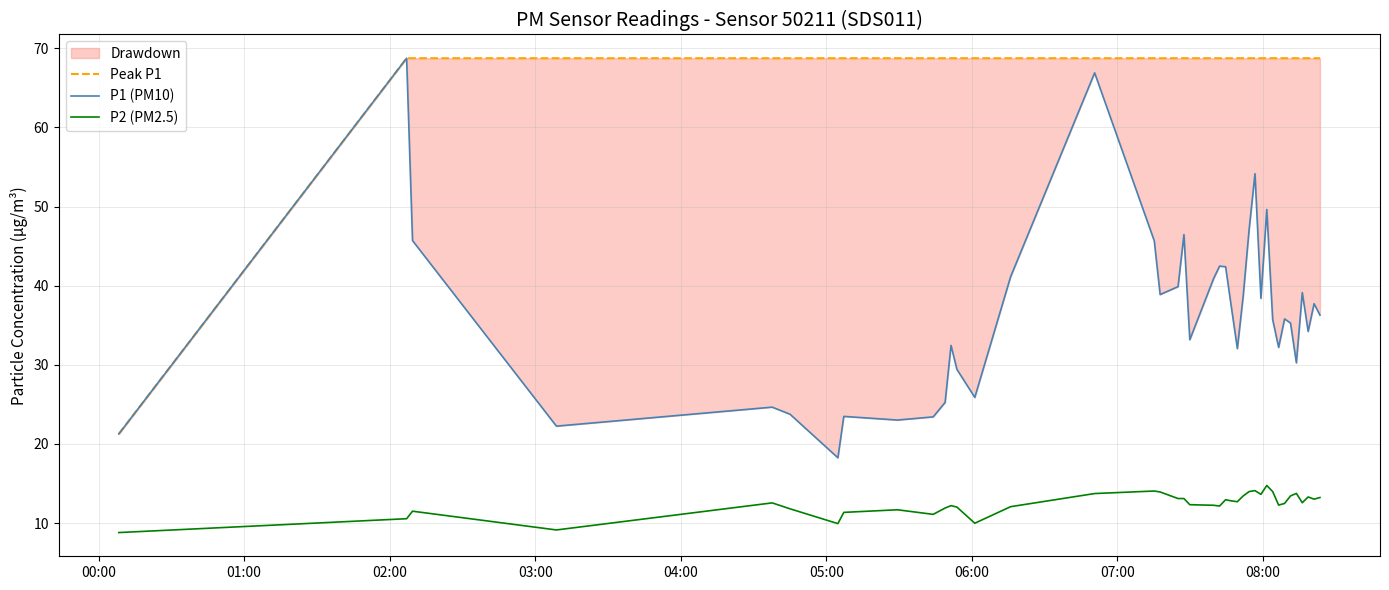

True or false: P1 (PM10) and Peak P1 cross at least once.

False